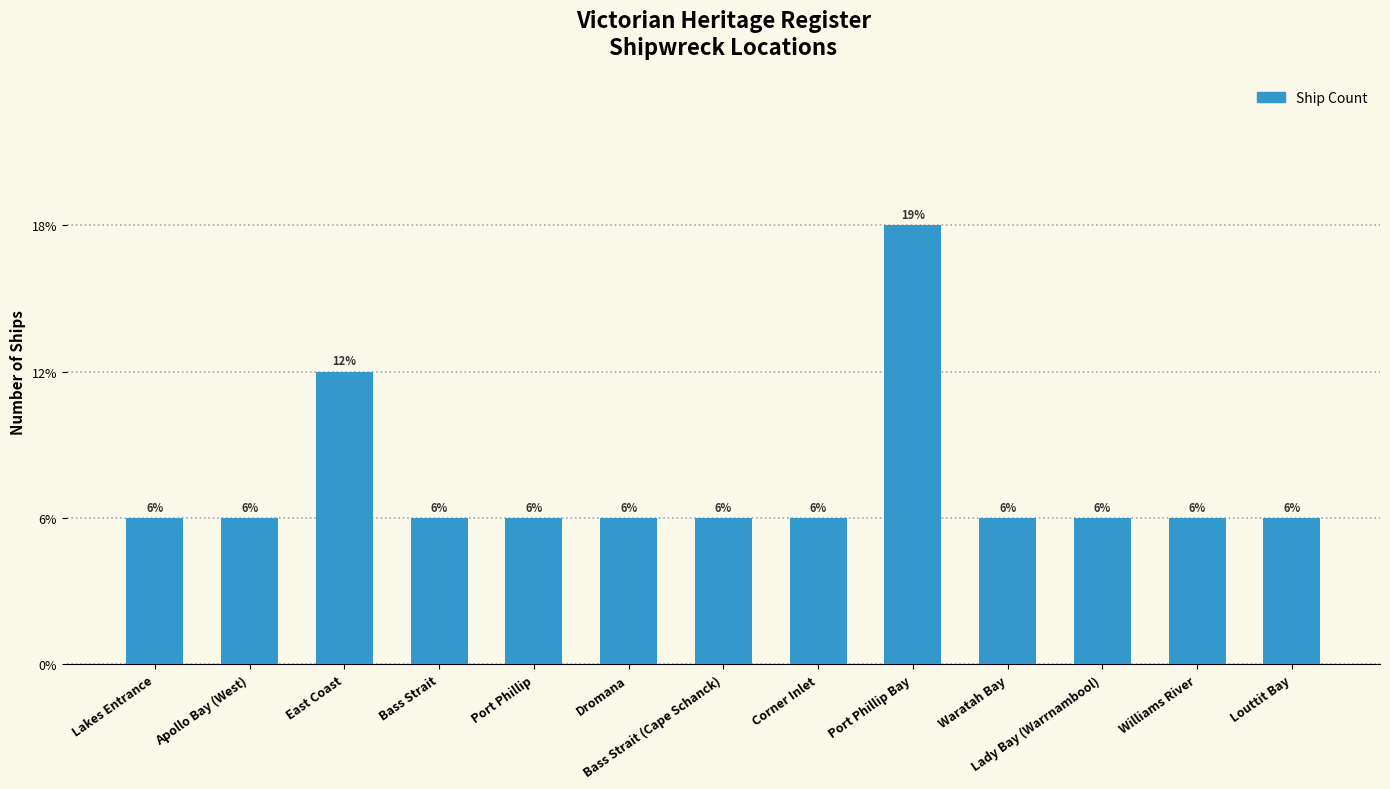

What is the sum of the values at Williams River and Bass Strait?

2